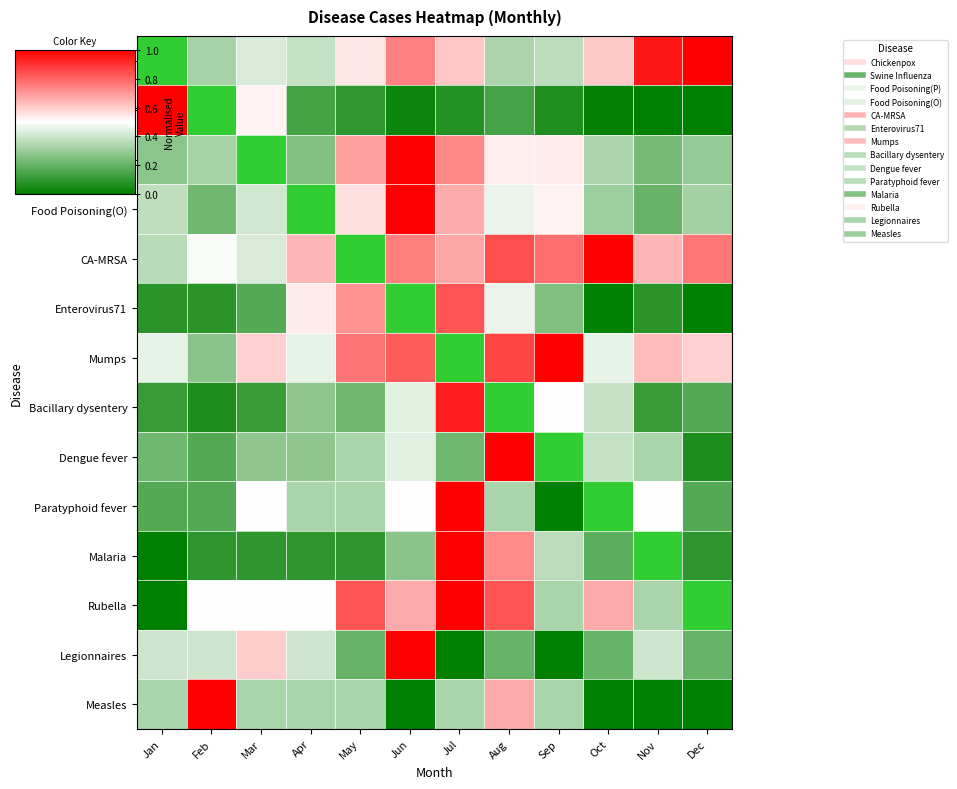

Which has a higher value, Feb or May?

May